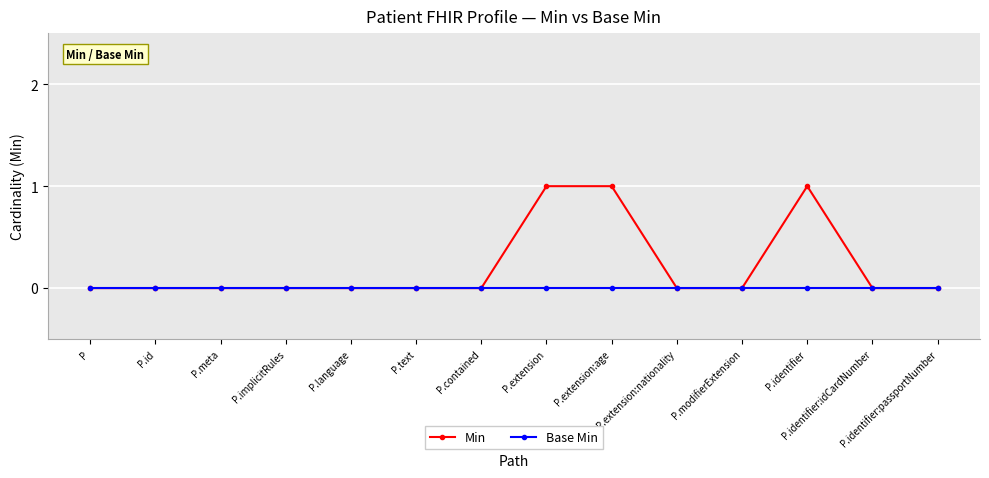

Which series has the largest total across all categories?

Min